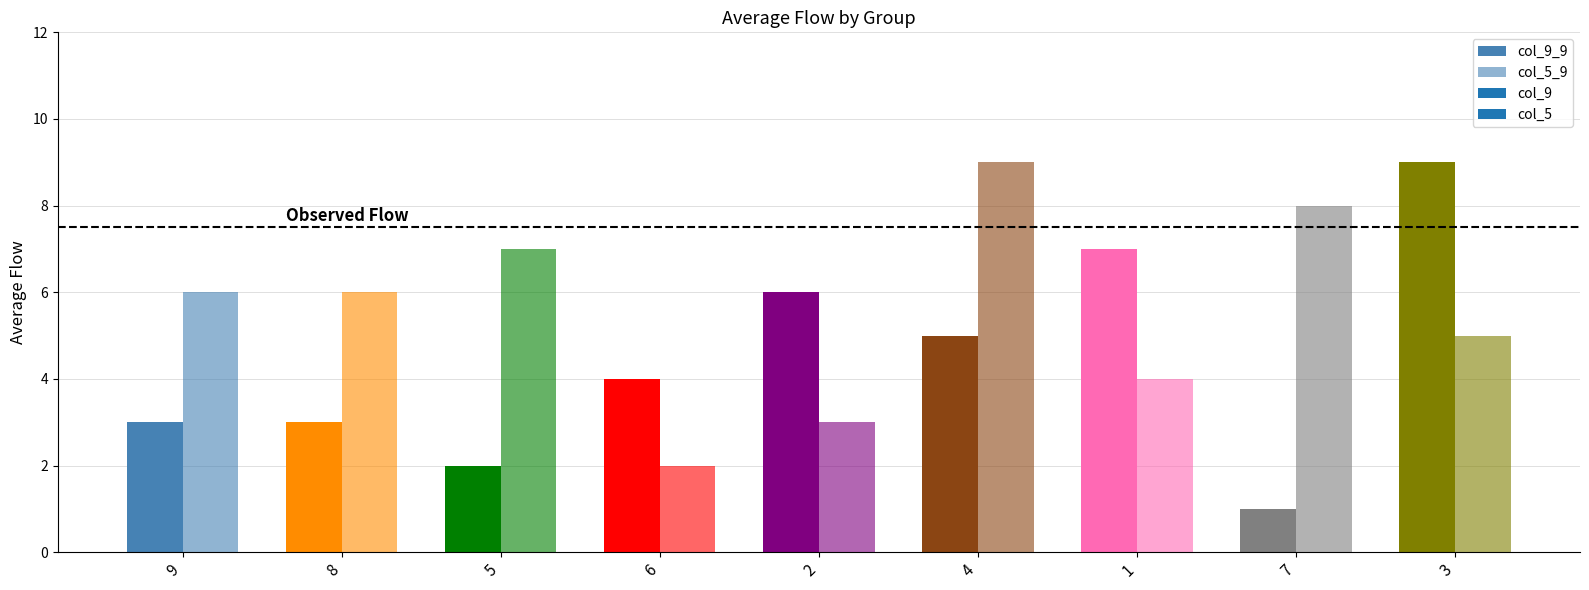

Rank the series by their maximum value, from lowest to highest.

col_9, col_5